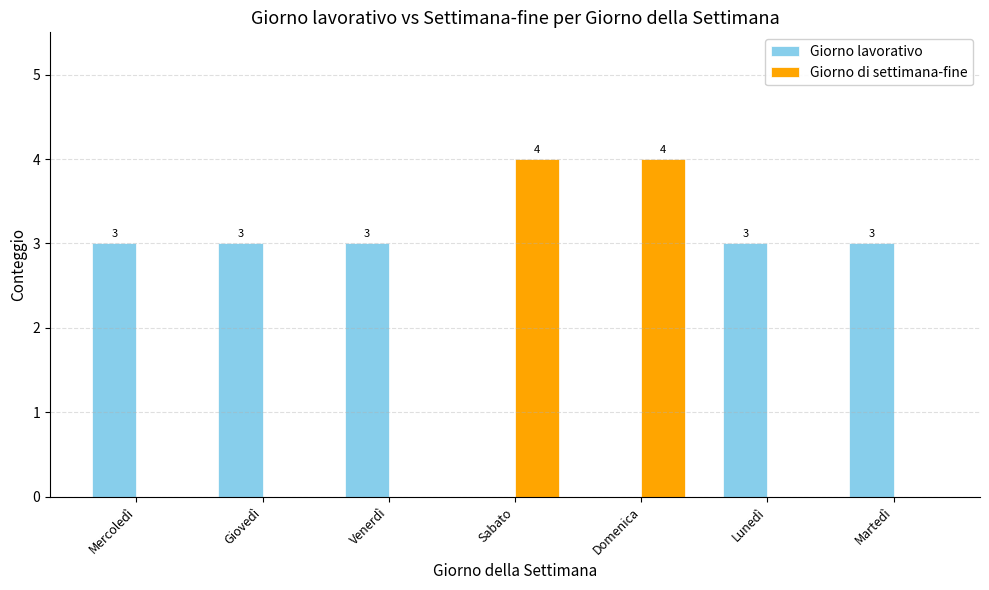

Which series has the largest total across all categories?

Giorno lavorativo